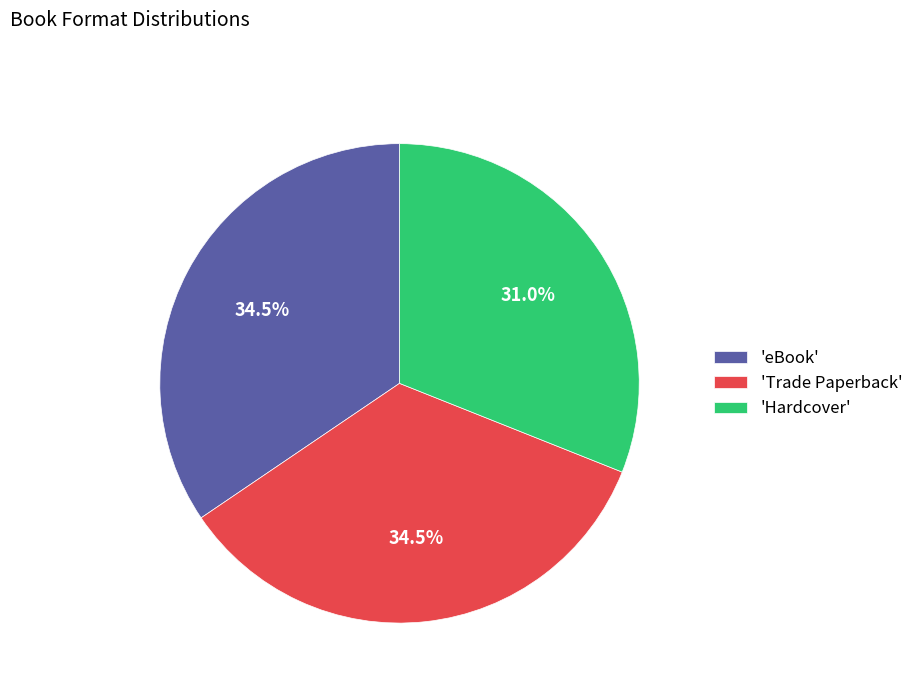

To the nearest percent, what is the average slice percentage?

33%